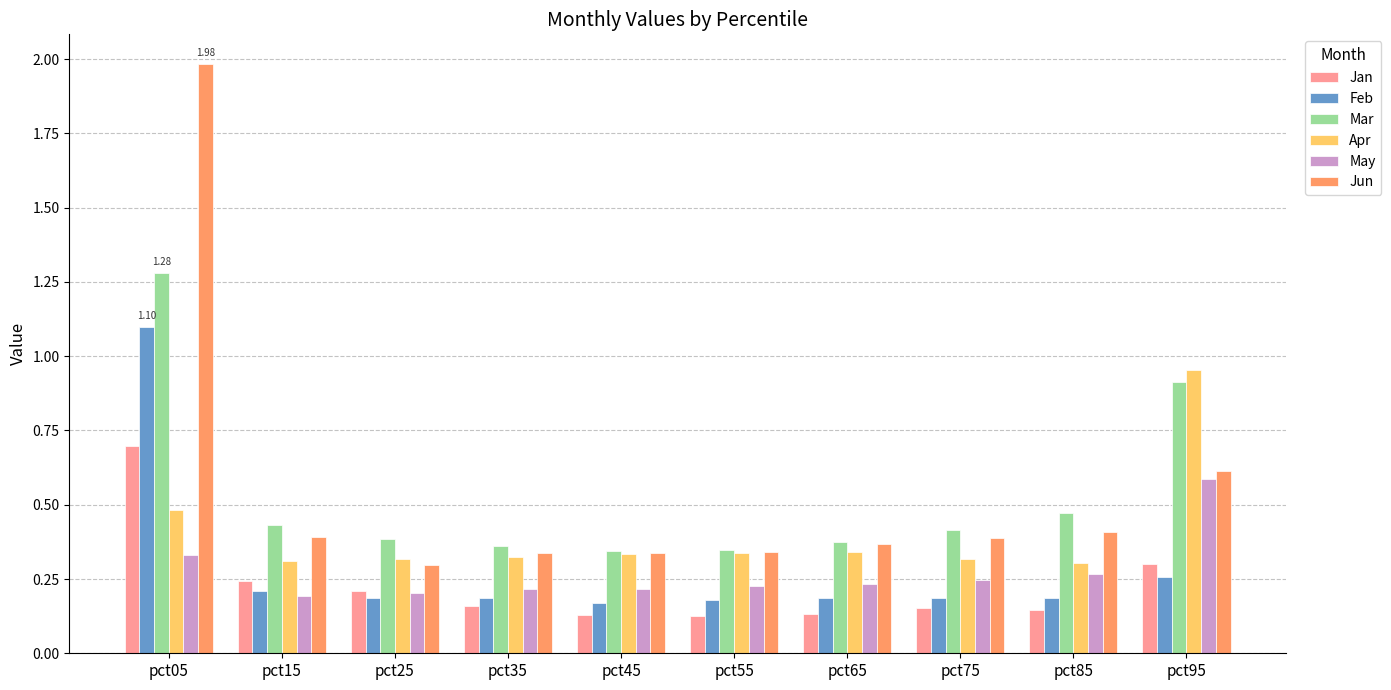

How many Jun values are between 0 and 1?

9